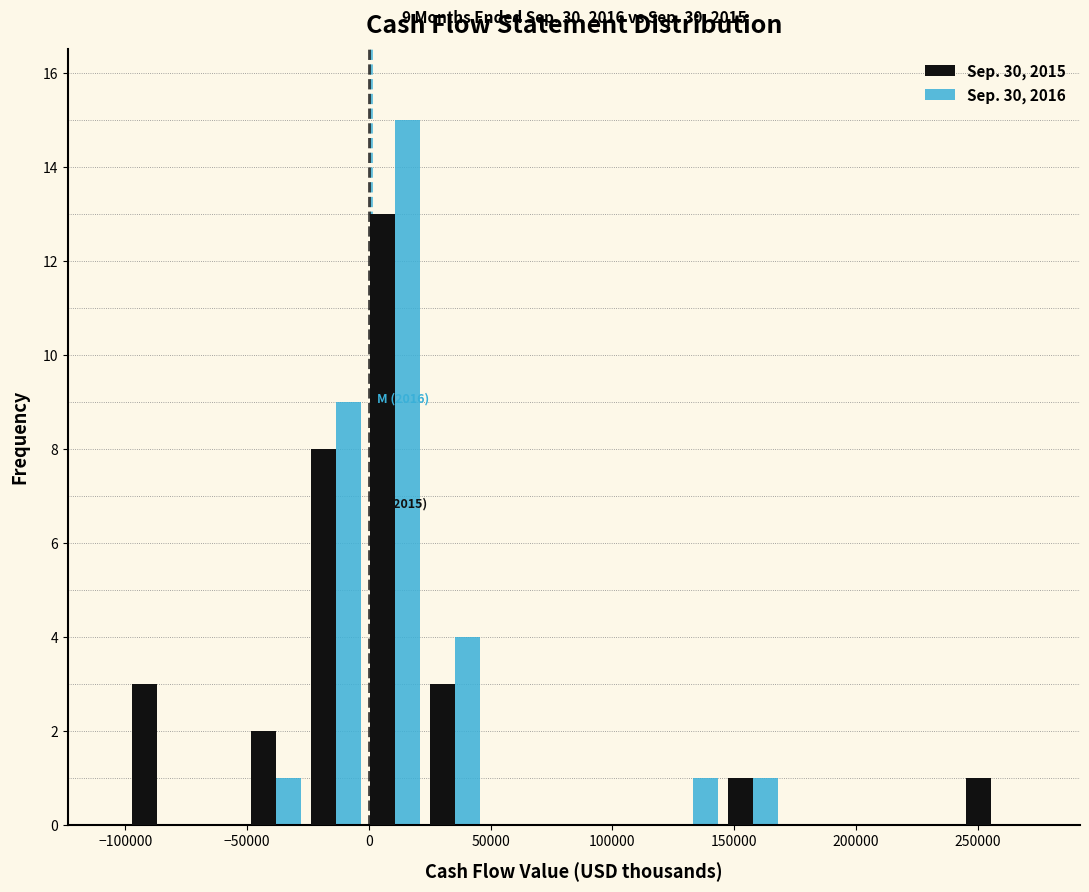

In the Sep. 30, 2015 series, which range on the x-axis has the tallest bar?

0 to 25000